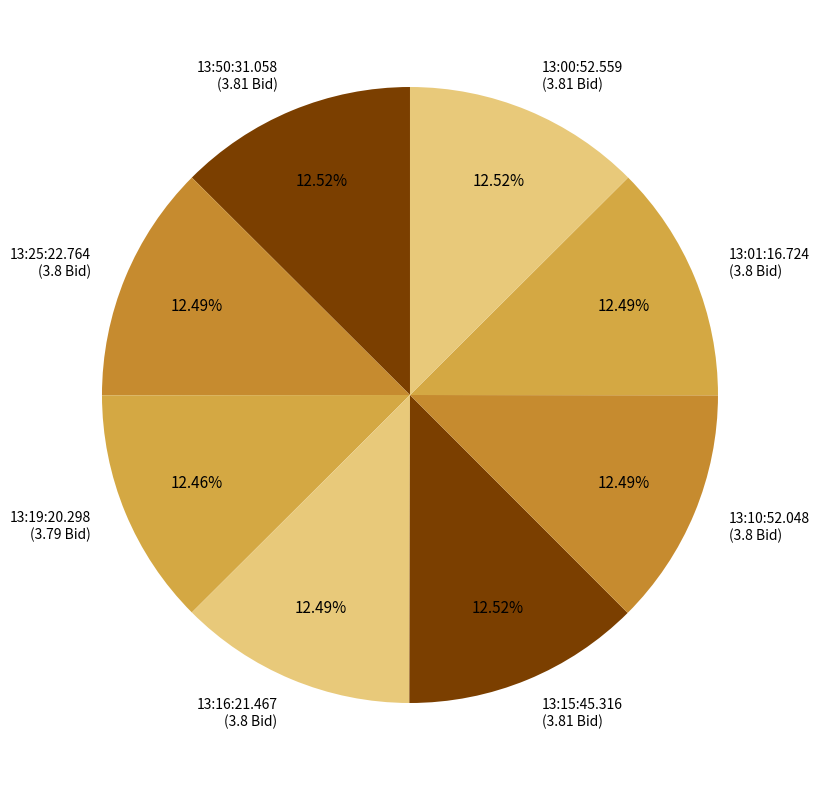

What is the ratio of the value at 13:25:22.764 to the value at 13:15:45.316?

1.0